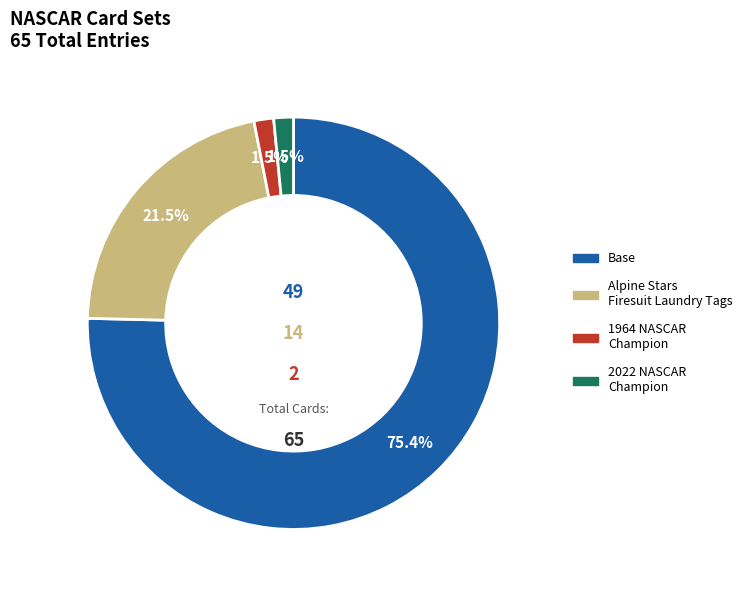

Which category accounts for the majority?

Base